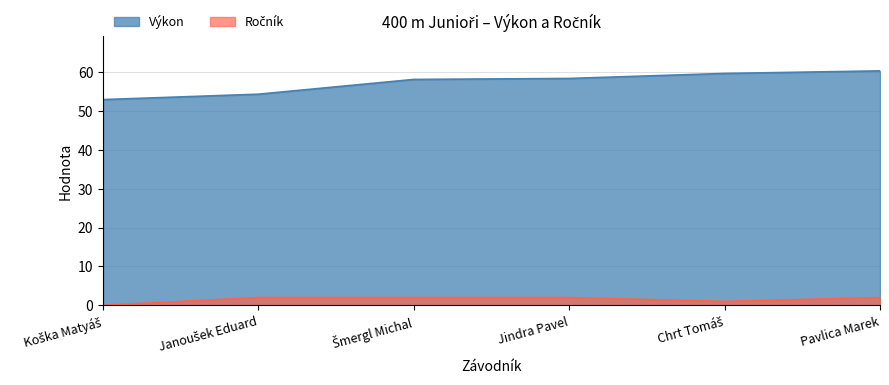

The value of Ročník at Chrt Tomáš is 1.0. True or false?

True